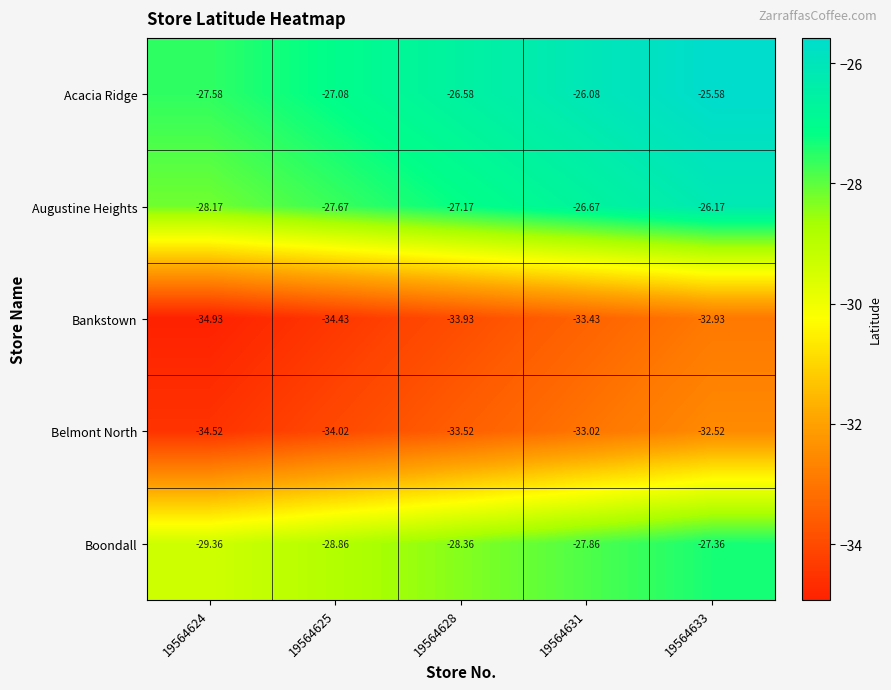

Rank the series by their maximum value, from lowest to highest.

Bankstown, Belmont North, Boondall, Augustine Heights, Acacia Ridge